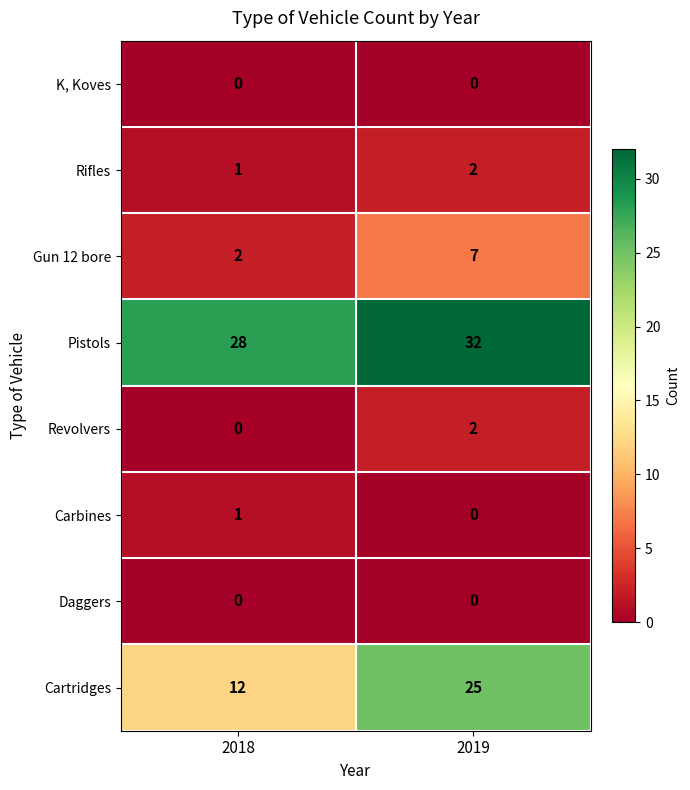

Which series has the largest total across all categories?

Pistols